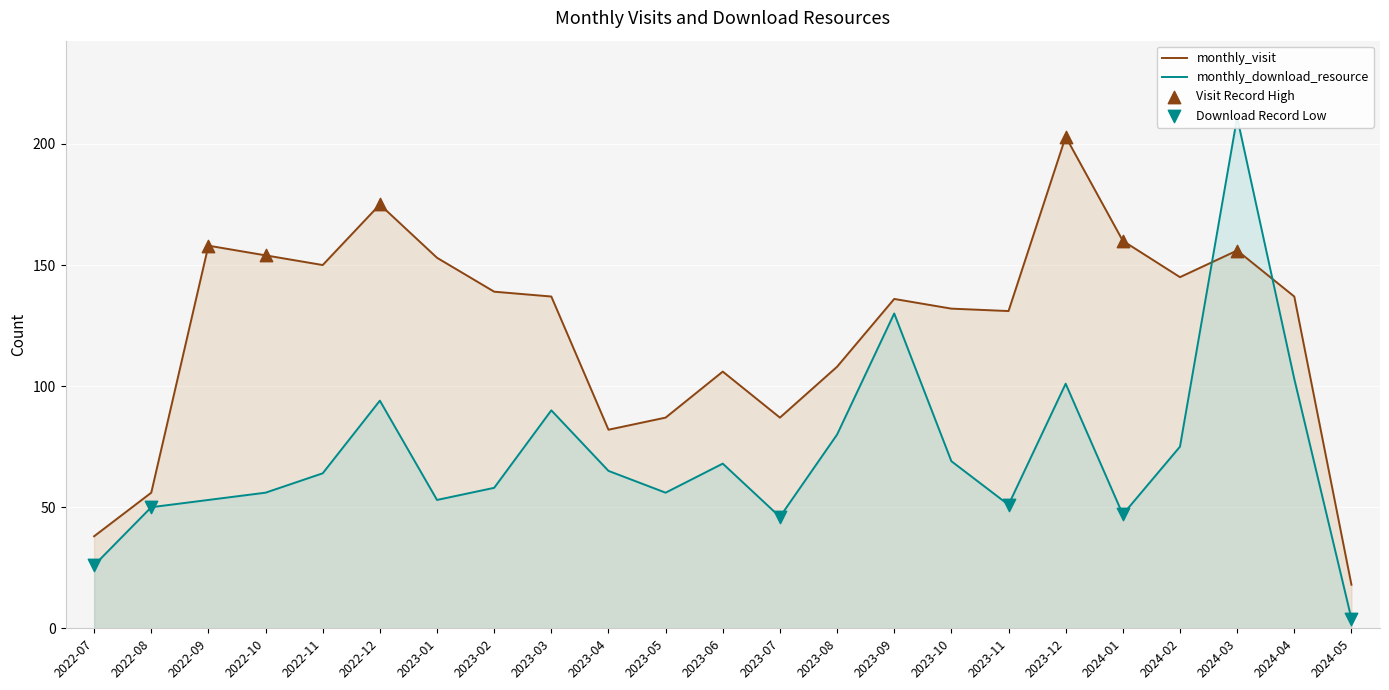

What are all the series names shown in the legend?

monthly_visit, monthly_download_resource